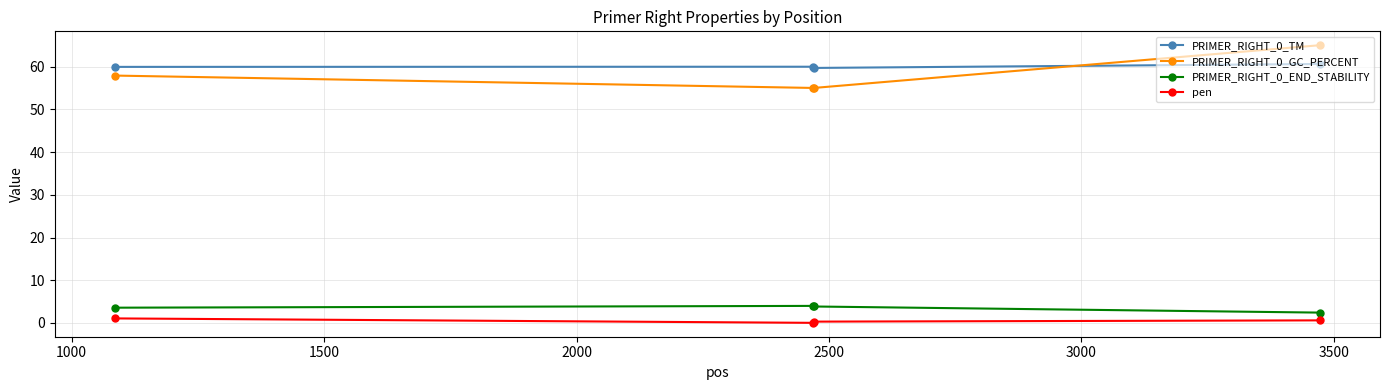

What is the average value of the PRIMER_RIGHT_0_END_STABILITY series?

3.5